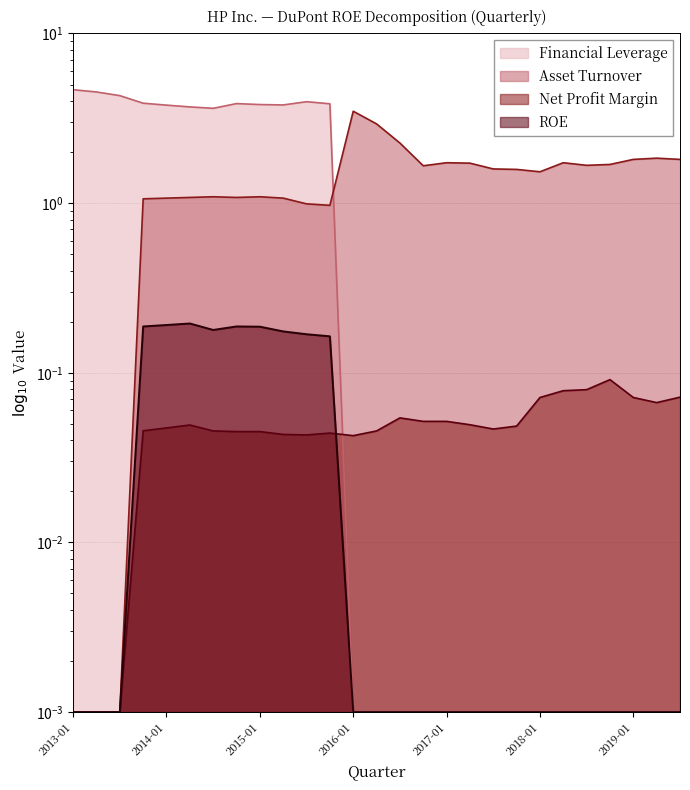

How many interior local peaks does the Financial Leverage series have?

2